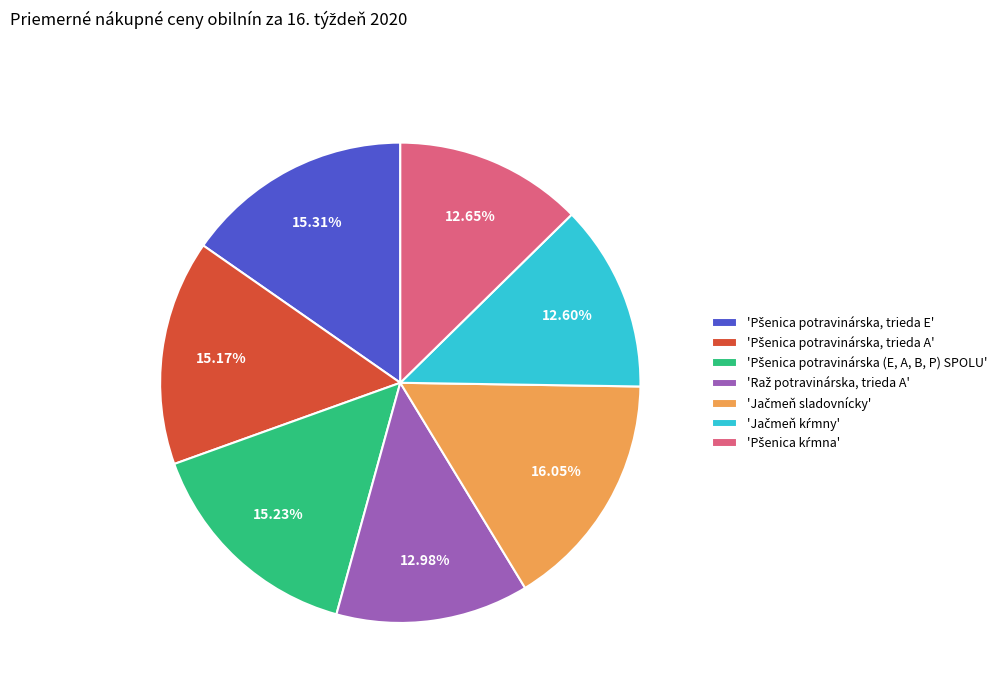

Is there any slice that represents more than half of the pie?

No